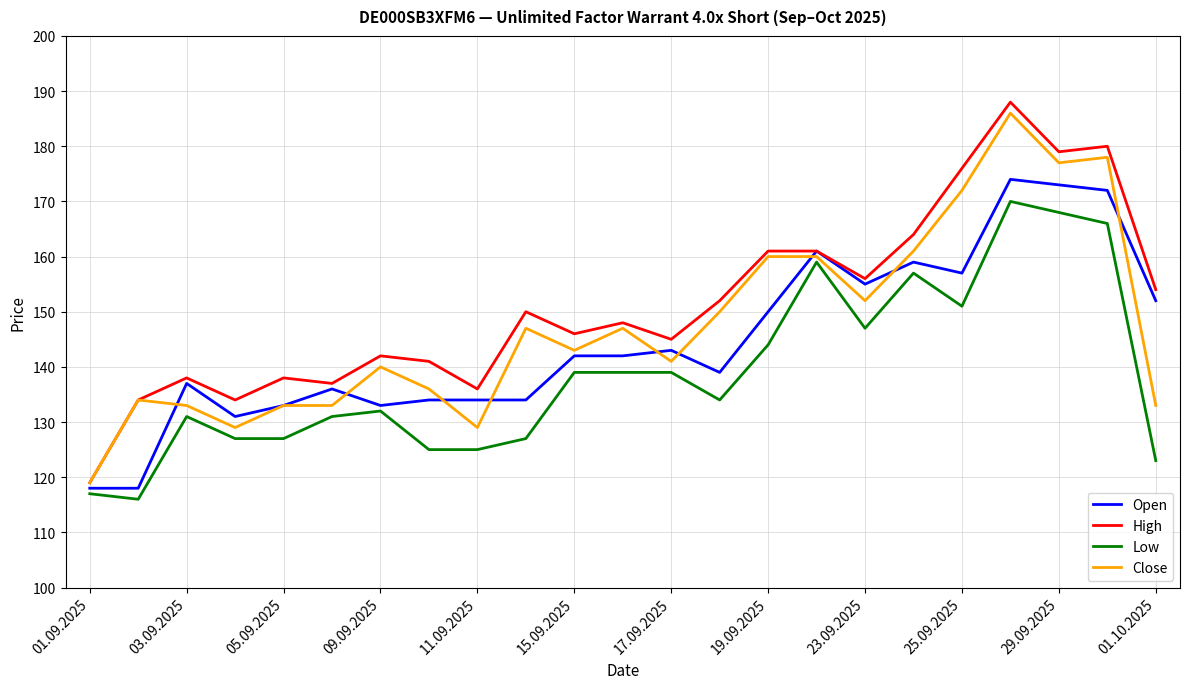

True or false: Low and Open cross at least once.

False